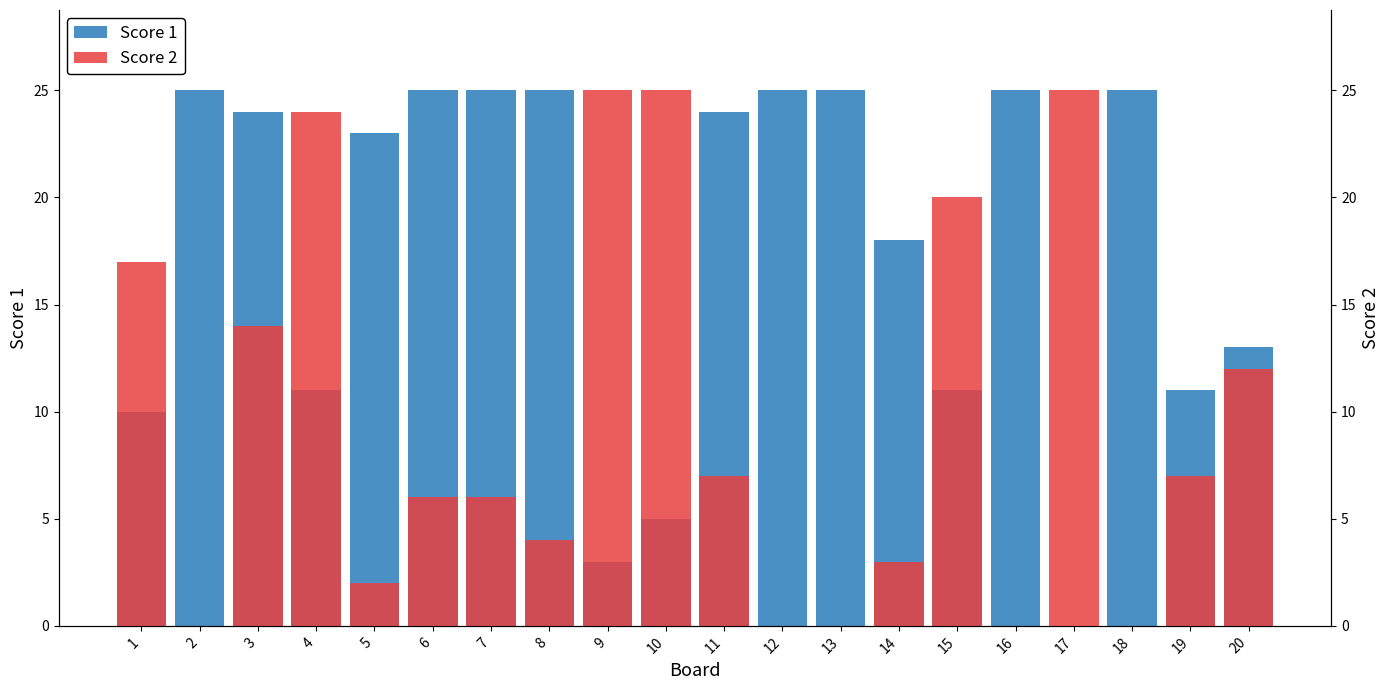

What value does the Score 2 series have at 10, to the nearest 5?

25